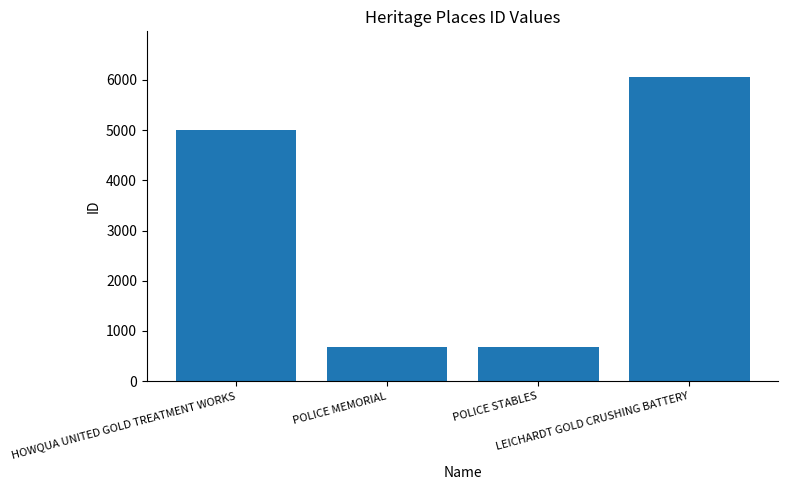

What is the change in value from HOWQUA UNITED GOLD TREATMENT WORKS to POLICE MEMORIAL?

-4313